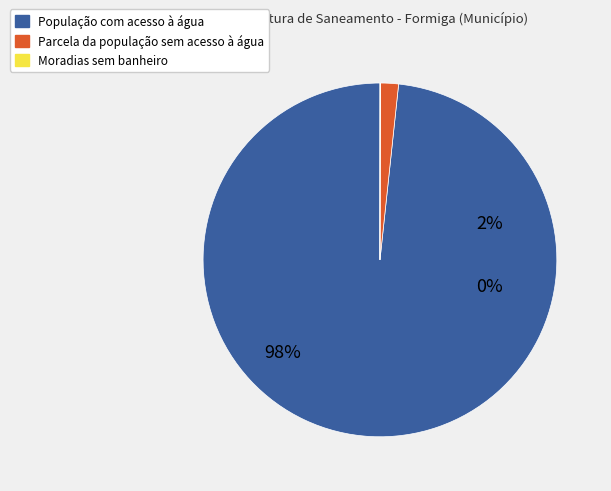

True or false: Parcela da população sem acesso à água (pessoas) accounts for 1% of the total.

False